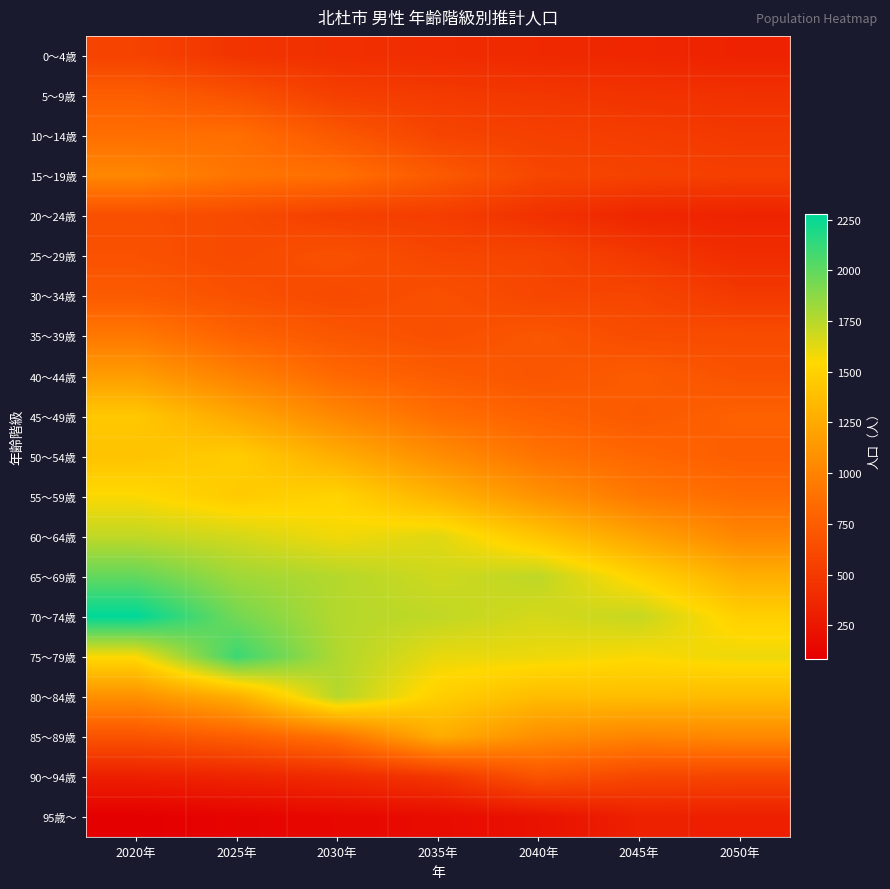

What is the greatest value displayed?

2276